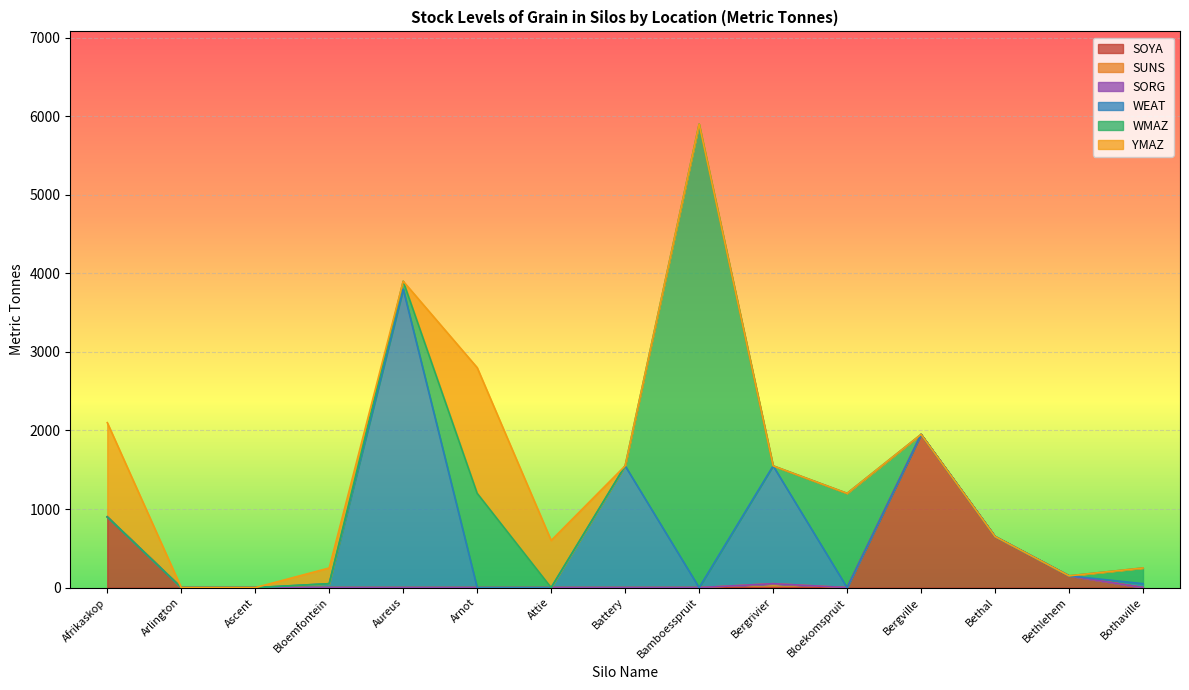

Is the value of SORG at Arlington greater than the value of WMAZ at Bothaville?

No